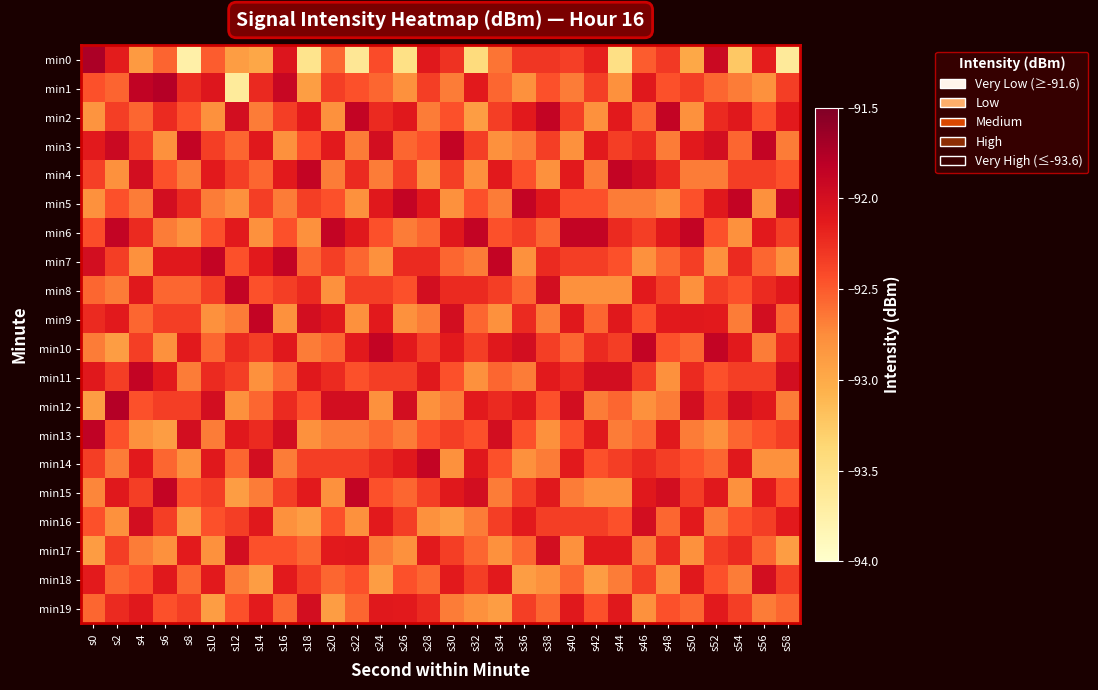

Reading left to right, extract all data points from this chart.

min0: s0=-91.7	s2=-92.1	s4=-92.9	s6=-92.6	s8=-93.7	s10=-92.5	s12=-92.9	s14=-93.0	s16=-92.1	s18=-93.5	s20=-92.6	s22=-93.6	s24=-92.4	s26=-93.5	s28=-92.1	s30=-92.3	s32=-93.4	s34=-92.6	s36=-92.3	s38=-92.3	s40=-92.4	s42=-92.2	s44=-93.5	s46=-92.5	s48=-92.3	s50=-93.0	s52=-91.9	s54=-93.2	s56=-92.1	s58=-93.6
min1: s0=-92.5	s2=-92.6	s4=-91.9	s6=-91.8	s8=-92.2	s10=-92.1	s12=-93.7	s14=-92.2	s16=-91.9	s18=-92.9	s20=-92.3	s22=-92.5	s24=-92.6	s26=-92.8	s28=-92.3	s30=-92.7	s32=-92.1	s34=-92.6	s36=-92.8	s38=-92.5	s40=-92.7	s42=-92.3	s44=-92.8	s46=-92.1	s48=-92.5	s50=-92.3	s52=-92.6	s54=-92.7	s56=-92.8	s58=-92.3
min2: s0=-92.8	s2=-92.3	s4=-92.6	s6=-92.2	s8=-92.5	s10=-92.8	s12=-92.0	s14=-92.7	s16=-92.3	s18=-92.1	s20=-92.8	s22=-91.9	s24=-92.2	s26=-92.1	s28=-92.7	s30=-92.5	s32=-92.9	s34=-92.3	s36=-92.1	s38=-91.9	s40=-92.3	s42=-92.8	s44=-92.1	s46=-92.6	s48=-91.9	s50=-92.8	s52=-92.2	s54=-92.1	s56=-92.5	s58=-92.1
min3: s0=-92.1	s2=-91.9	s4=-92.3	s6=-92.8	s8=-91.9	s10=-92.3	s12=-92.6	s14=-92.1	s16=-92.8	s18=-92.5	s20=-92.1	s22=-92.7	s24=-92.0	s26=-92.6	s28=-92.5	s30=-91.9	s32=-92.3	s34=-92.8	s36=-92.7	s38=-92.3	s40=-92.8	s42=-92.1	s44=-92.3	s46=-92.2	s48=-92.7	s50=-92.1	s52=-92.0	s54=-92.6	s56=-91.9	s58=-92.7
min4: s0=-92.3	s2=-92.8	s4=-92.0	s6=-92.5	s8=-92.7	s10=-92.1	s12=-92.3	s14=-92.6	s16=-92.1	s18=-91.9	s20=-92.7	s22=-92.2	s24=-92.7	s26=-92.3	s28=-92.8	s30=-92.3	s32=-92.8	s34=-92.1	s36=-92.5	s38=-92.8	s40=-92.1	s42=-92.7	s44=-91.9	s46=-92.0	s48=-92.2	s50=-92.7	s52=-92.7	s54=-92.3	s56=-92.3	s58=-92.5
min5: s0=-92.8	s2=-92.5	s4=-92.7	s6=-92.0	s8=-92.2	s10=-92.7	s12=-92.8	s14=-92.3	s16=-92.7	s18=-92.3	s20=-92.5	s22=-92.8	s24=-92.1	s26=-91.9	s28=-92.1	s30=-92.8	s32=-92.5	s34=-92.7	s36=-91.9	s38=-92.1	s40=-92.5	s42=-92.5	s44=-92.7	s46=-92.7	s48=-92.8	s50=-92.5	s52=-92.1	s54=-91.9	s56=-92.8	s58=-91.9
min6: s0=-92.4	s2=-91.9	s4=-92.2	s6=-92.7	s8=-92.8	s10=-92.5	s12=-92.1	s14=-92.8	s16=-92.5	s18=-92.8	s20=-91.9	s22=-92.1	s24=-92.5	s26=-92.7	s28=-92.6	s30=-92.1	s32=-91.9	s34=-92.5	s36=-92.3	s38=-92.6	s40=-91.9	s42=-91.9	s44=-92.2	s46=-92.3	s48=-92.1	s50=-91.9	s52=-92.5	s54=-92.8	s56=-92.1	s58=-92.3
min7: s0=-92.0	s2=-92.3	s4=-92.8	s6=-92.1	s8=-92.1	s10=-91.9	s12=-92.5	s14=-92.1	s16=-91.9	s18=-92.6	s20=-92.3	s22=-92.6	s24=-92.8	s26=-92.2	s28=-92.2	s30=-92.6	s32=-92.7	s34=-91.9	s36=-92.8	s38=-92.2	s40=-92.3	s42=-92.3	s44=-92.5	s46=-92.8	s48=-92.6	s50=-92.3	s52=-92.8	s54=-92.2	s56=-92.6	s58=-92.8
min8: s0=-92.6	s2=-92.7	s4=-92.1	s6=-92.6	s8=-92.6	s10=-92.3	s12=-91.9	s14=-92.5	s16=-92.3	s18=-92.2	s20=-92.8	s22=-92.3	s24=-92.3	s26=-92.5	s28=-92.0	s30=-92.2	s32=-92.2	s34=-92.3	s36=-92.6	s38=-92.0	s40=-92.8	s42=-92.8	s44=-92.8	s46=-92.1	s48=-92.3	s50=-92.8	s52=-92.3	s54=-92.5	s56=-92.2	s58=-92.1
min9: s0=-92.2	s2=-92.1	s4=-92.6	s6=-92.3	s8=-92.3	s10=-92.8	s12=-92.7	s14=-91.9	s16=-92.8	s18=-92.0	s20=-92.1	s22=-92.8	s24=-92.1	s26=-92.8	s28=-92.7	s30=-92.0	s32=-92.6	s34=-92.8	s36=-92.2	s38=-92.7	s40=-92.1	s42=-92.6	s44=-92.1	s46=-92.5	s48=-92.1	s50=-92.1	s52=-92.1	s54=-92.7	s56=-92.0	s58=-92.6
min10: s0=-92.7	s2=-92.9	s4=-92.3	s6=-92.8	s8=-92.1	s10=-92.6	s12=-92.2	s14=-92.3	s16=-92.1	s18=-92.7	s20=-92.6	s22=-92.1	s24=-91.9	s26=-92.1	s28=-92.3	s30=-92.1	s32=-92.3	s34=-92.1	s36=-92.0	s38=-92.3	s40=-92.6	s42=-92.2	s44=-92.3	s46=-91.9	s48=-92.5	s50=-92.6	s52=-91.9	s54=-92.1	s56=-92.7	s58=-92.2
min11: s0=-92.1	s2=-92.3	s4=-91.9	s6=-92.1	s8=-92.7	s10=-92.2	s12=-92.3	s14=-92.8	s16=-92.6	s18=-92.1	s20=-92.2	s22=-92.5	s24=-92.3	s26=-92.3	s28=-92.1	s30=-92.5	s32=-92.8	s34=-92.6	s36=-92.7	s38=-92.1	s40=-92.2	s42=-92.0	s44=-92.0	s46=-92.3	s48=-92.8	s50=-92.2	s52=-92.5	s54=-92.3	s56=-92.3	s58=-92.0
min12: s0=-92.9	s2=-91.8	s4=-92.5	s6=-92.3	s8=-92.3	s10=-92.0	s12=-92.8	s14=-92.6	s16=-92.2	s18=-92.5	s20=-92.0	s22=-92.0	s24=-92.8	s26=-92.0	s28=-92.8	s30=-92.7	s32=-92.1	s34=-92.2	s36=-92.1	s38=-92.5	s40=-92.0	s42=-92.7	s44=-92.6	s46=-92.8	s48=-92.7	s50=-92.0	s52=-92.3	s54=-92.0	s56=-92.1	s58=-92.7
min13: s0=-91.8	s2=-92.5	s4=-92.8	s6=-92.9	s8=-92.0	s10=-92.7	s12=-92.1	s14=-92.2	s16=-92.0	s18=-92.8	s20=-92.7	s22=-92.7	s24=-92.6	s26=-92.7	s28=-92.5	s30=-92.3	s32=-92.5	s34=-92.0	s36=-92.5	s38=-92.8	s40=-92.5	s42=-92.1	s44=-92.7	s46=-92.6	s48=-92.1	s50=-92.7	s52=-92.8	s54=-92.6	s56=-92.5	s58=-92.3
min14: s0=-92.3	s2=-92.7	s4=-92.1	s6=-92.6	s8=-92.8	s10=-92.1	s12=-92.6	s14=-92.0	s16=-92.7	s18=-92.3	s20=-92.3	s22=-92.3	s24=-92.2	s26=-92.1	s28=-91.9	s30=-92.8	s32=-92.1	s34=-92.5	s36=-92.8	s38=-92.7	s40=-92.1	s42=-92.5	s44=-92.3	s46=-92.2	s48=-92.3	s50=-92.5	s52=-92.6	s54=-92.1	s56=-92.8	s58=-92.8
min15: s0=-92.7	s2=-92.1	s4=-92.3	s6=-91.9	s8=-92.5	s10=-92.3	s12=-92.9	s14=-92.7	s16=-92.3	s18=-92.1	s20=-92.8	s22=-91.9	s24=-92.5	s26=-92.6	s28=-92.3	s30=-92.1	s32=-92.0	s34=-92.7	s36=-92.3	s38=-92.1	s40=-92.7	s42=-92.8	s44=-92.8	s46=-92.1	s48=-92.0	s50=-92.3	s52=-92.1	s54=-92.8	s56=-92.1	s58=-92.5
min16: s0=-92.5	s2=-92.8	s4=-92.0	s6=-92.3	s8=-92.9	s10=-92.5	s12=-92.3	s14=-92.1	s16=-92.8	s18=-92.9	s20=-92.5	s22=-92.8	s24=-92.1	s26=-92.3	s28=-92.8	s30=-92.9	s32=-92.7	s34=-92.3	s36=-92.1	s38=-92.3	s40=-92.3	s42=-92.3	s44=-92.5	s46=-92.0	s48=-92.6	s50=-92.1	s52=-92.7	s54=-92.5	s56=-92.3	s58=-92.1
min17: s0=-92.9	s2=-92.3	s4=-92.7	s6=-92.8	s8=-92.1	s10=-92.8	s12=-92.0	s14=-92.5	s16=-92.5	s18=-92.6	s20=-92.1	s22=-92.1	s24=-92.7	s26=-92.8	s28=-92.1	s30=-92.3	s32=-92.6	s34=-92.8	s36=-92.6	s38=-92.0	s40=-92.8	s42=-92.1	s44=-92.1	s46=-92.7	s48=-92.2	s50=-92.8	s52=-92.3	s54=-92.2	s56=-92.6	s58=-92.9
min18: s0=-92.1	s2=-92.6	s4=-92.5	s6=-92.1	s8=-92.6	s10=-92.1	s12=-92.7	s14=-92.9	s16=-92.1	s18=-92.3	s20=-92.6	s22=-92.5	s24=-92.9	s26=-92.5	s28=-92.6	s30=-92.1	s32=-92.3	s34=-92.1	s36=-92.9	s38=-92.8	s40=-92.6	s42=-92.9	s44=-92.7	s46=-92.3	s48=-92.8	s50=-92.1	s52=-92.5	s54=-92.7	s56=-92.0	s58=-92.3
min19: s0=-92.6	s2=-92.2	s4=-92.1	s6=-92.5	s8=-92.3	s10=-92.9	s12=-92.5	s14=-92.1	s16=-92.6	s18=-92.0	s20=-92.9	s22=-92.6	s24=-92.1	s26=-92.1	s28=-92.2	s30=-92.7	s32=-92.8	s34=-92.9	s36=-92.3	s38=-92.6	s40=-92.1	s42=-92.5	s44=-92.1	s46=-92.8	s48=-92.5	s50=-92.6	s52=-92.1	s54=-92.3	s56=-92.7	s58=-92.6